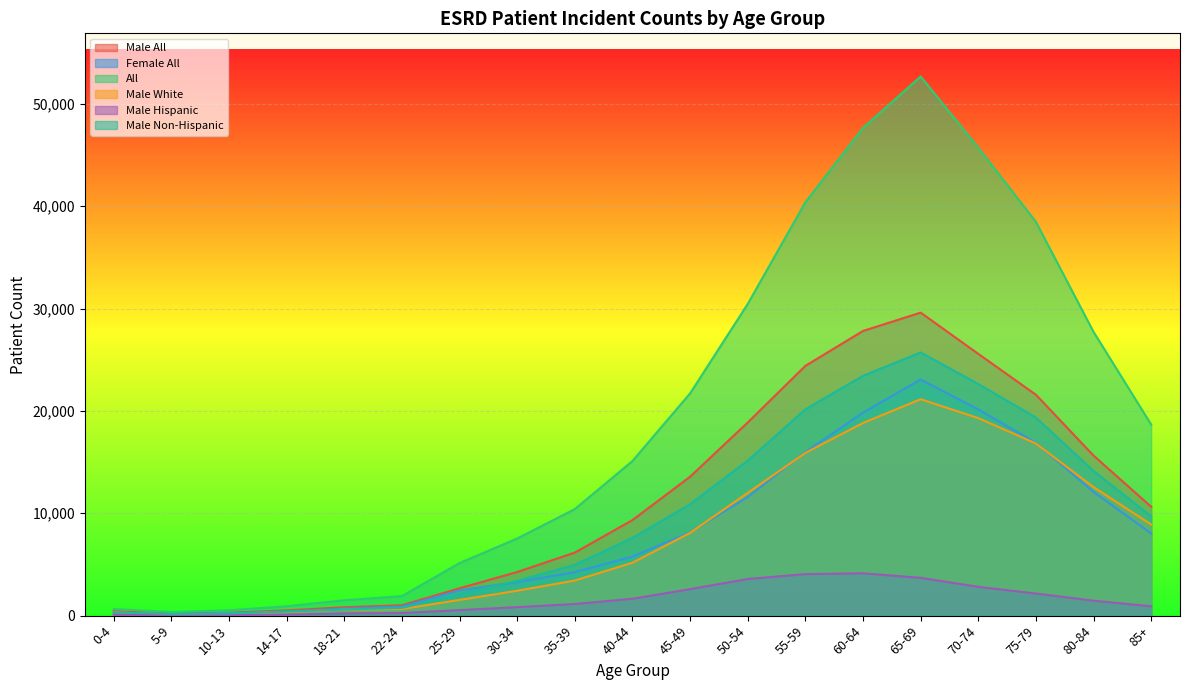

Reading right to left, extract all data points from this chart.

Male All: 85+=10636	80-84=15636	75-79=21583	70-74=25576	65-69=29606	60-64=27813	55-59=24403	50-54=18871	45-49=13573	40-44=9335	35-39=6159	30-34=4264	25-29=2672	22-24=1016	18-21=818	14-17=512	10-13=275	5-9=200	0-4=440
Female All: 85+=8029	80-84=12084	75-79=16890	70-74=20147	65-69=23071	60-64=19834	55-59=15986	50-54=11584	45-49=8141	40-44=5772	35-39=4250	30-34=3273	25-29=2467	22-24=889	18-21=683	14-17=405	10-13=248	5-9=155	0-4=204
All: 85+=18665	80-84=27720	75-79=38473	70-74=45723	65-69=52677	60-64=47647	55-59=40389	50-54=30455	45-49=21714	40-44=15107	35-39=10409	30-34=7537	25-29=5139	22-24=1905	18-21=1501	14-17=917	10-13=523	5-9=355	0-4=644
Male White: 85+=8903	80-84=12554	75-79=16815	70-74=19301	65-69=21142	60-64=18820	55-59=15896	50-54=11991	45-49=8083	40-44=5168	35-39=3429	30-34=2431	25-29=1534	22-24=647	18-21=574	14-17=349	10-13=188	5-9=127	0-4=314
Male Hispanic: 85+=911	80-84=1461	75-79=2157	70-74=2814	65-69=3693	60-64=4137	55-59=4055	50-54=3580	45-49=2589	40-44=1648	35-39=1137	30-34=829	25-29=539	22-24=251	18-21=212	14-17=99	10-13=55	5-9=37	0-4=103
Male Non-Hispanic: 85+=9699	80-84=14137	75-79=19354	70-74=22628	65-69=25714	60-64=23432	55-59=20155	50-54=15148	45-49=10891	40-44=7589	35-39=4968	30-34=3400	25-29=2115	22-24=755	18-21=596	14-17=395	10-13=205	5-9=150	0-4=322